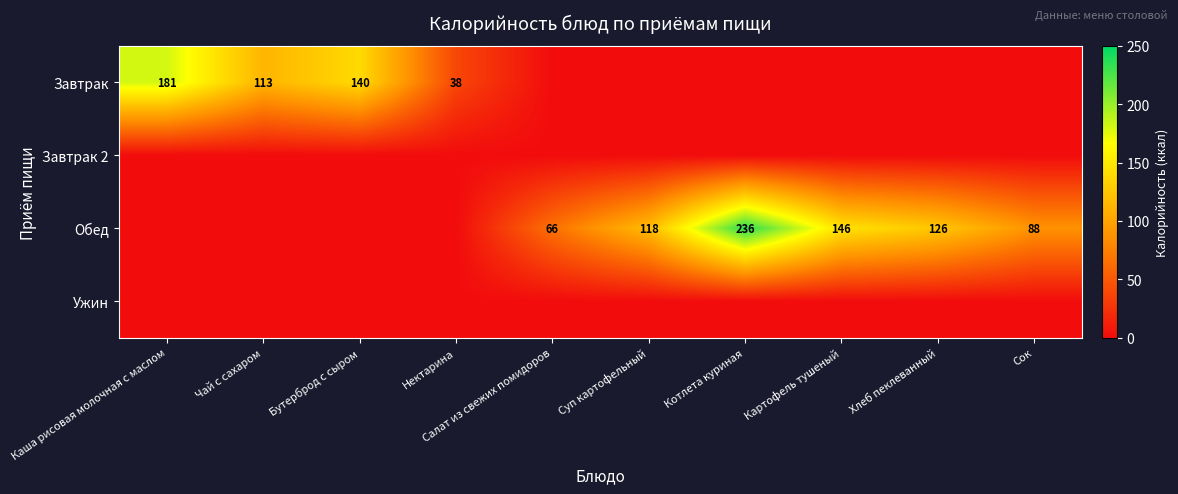

Is it true that Завтрак equals 164 at Чай с сахаром?

False